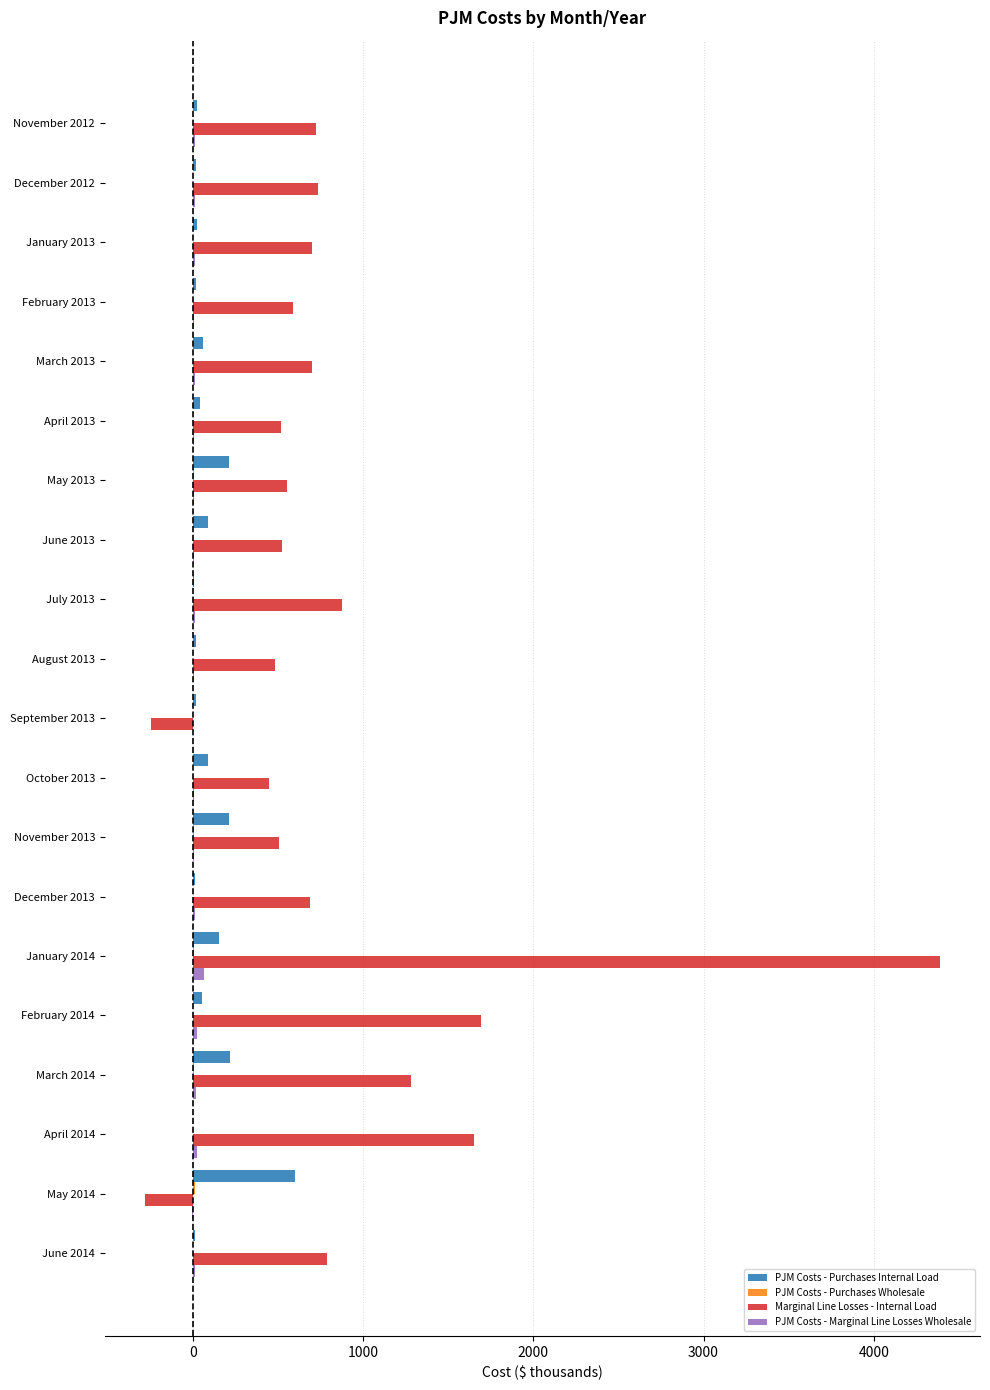

At which label does Marginal Line Losses - Internal Load reach its peak?

January 2014